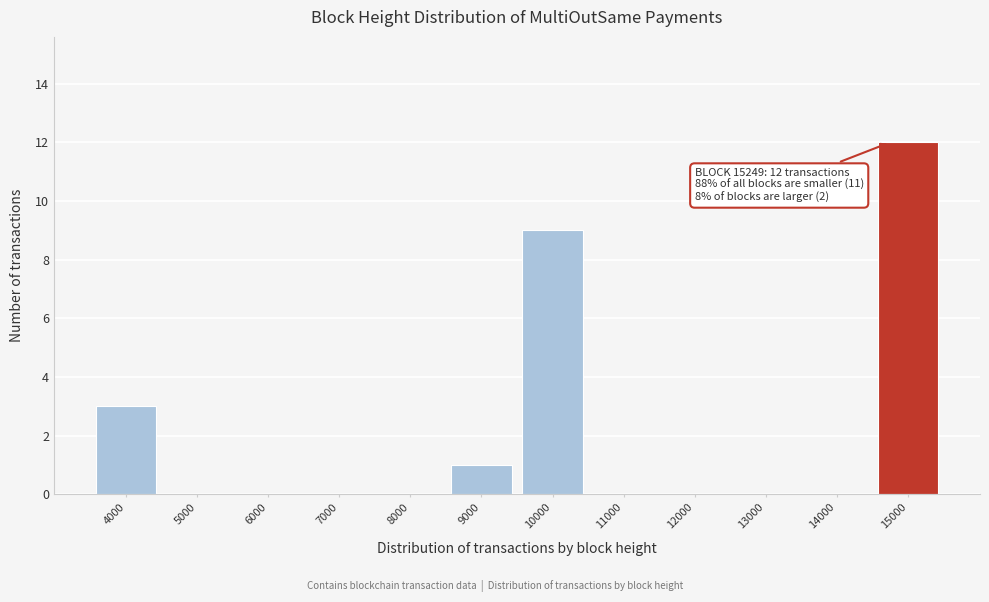

Reading left to right, list all the values displayed in this chart.

4000=3	5000=0	6000=0	7000=0	8000=0	9000=1	10000=9	11000=0	12000=0	13000=0	14000=0	15000=12